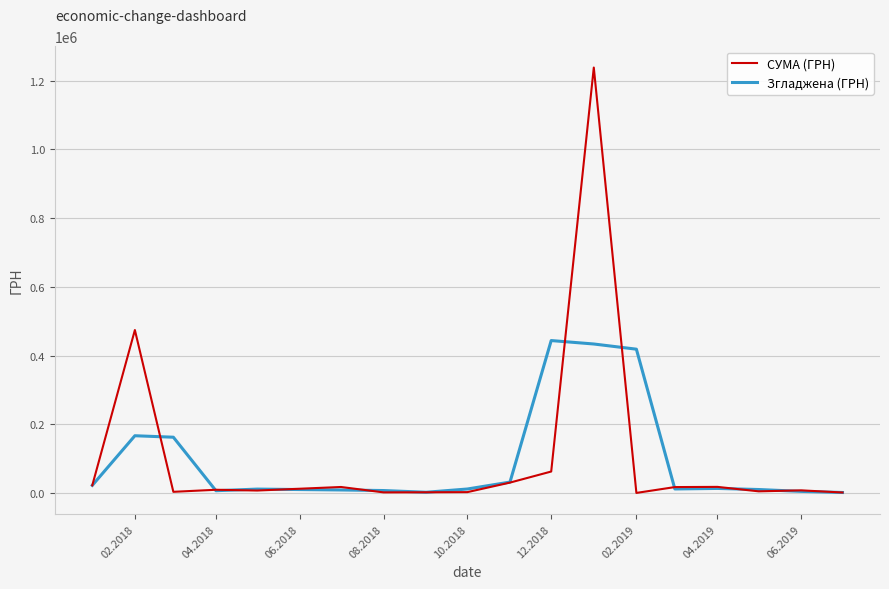

Rank the series by their maximum value, from highest to lowest.

СУМА (ГРН), Згладжена (ГРН)